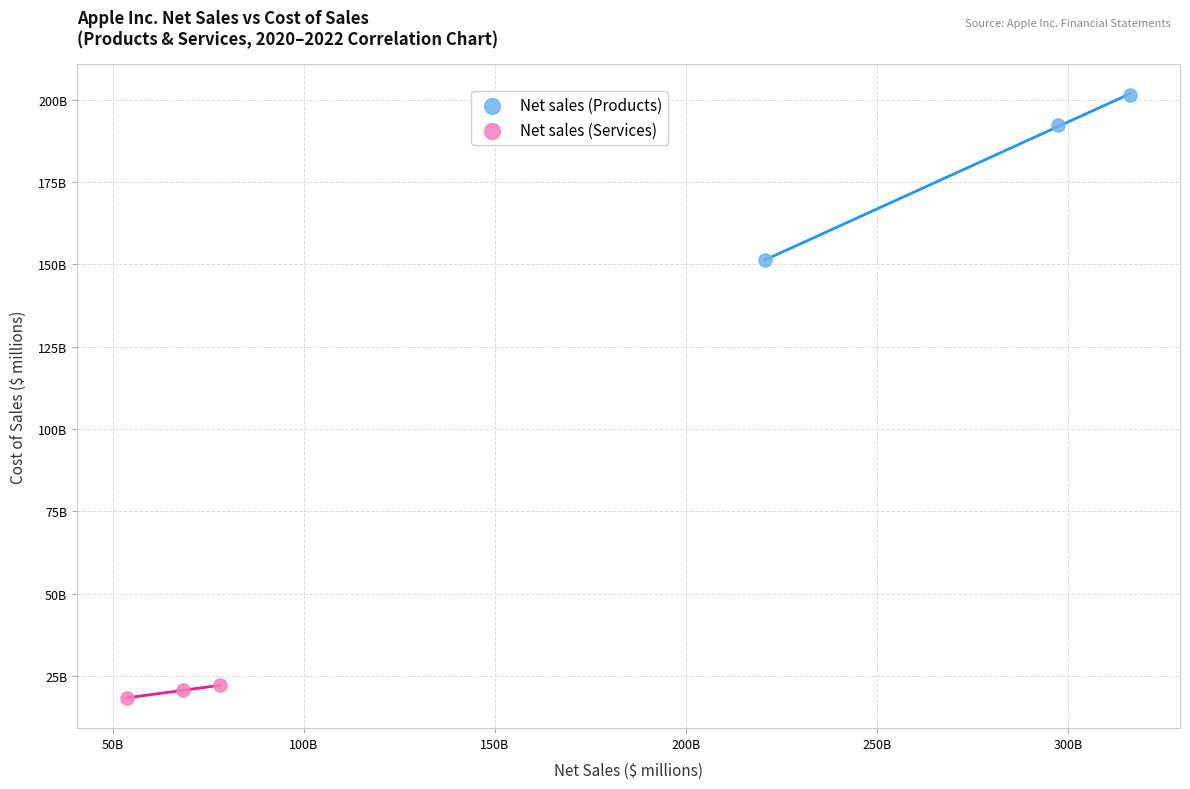

Which series reaches the maximum Y coordinate?

Net sales (Products)